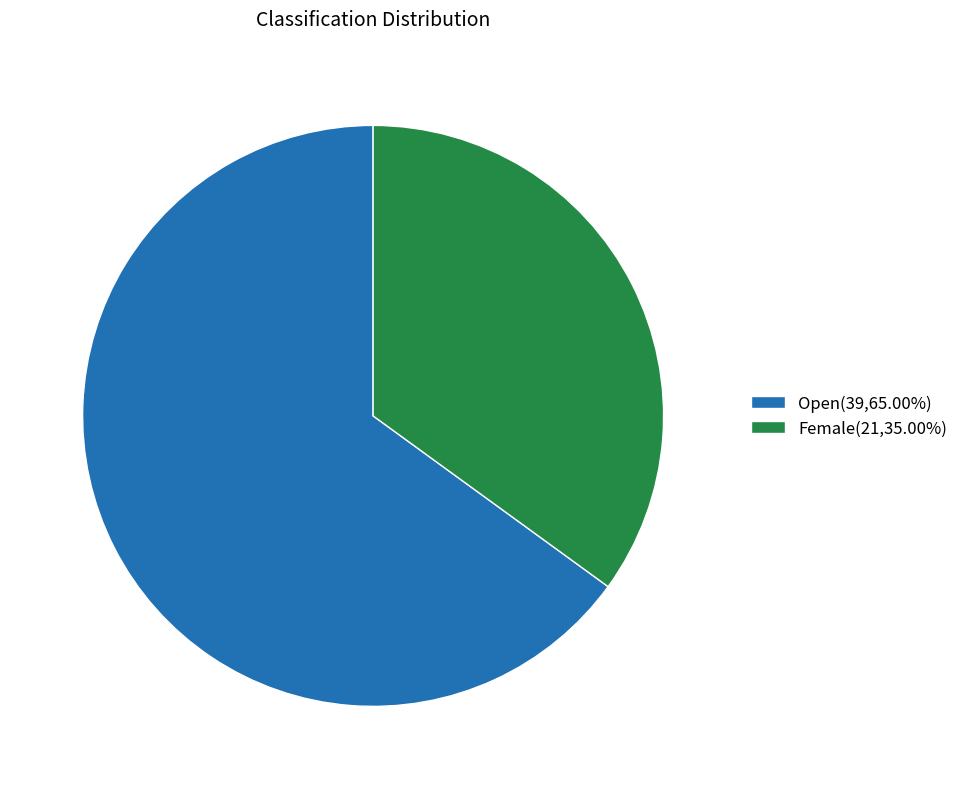

The Female slice represents 35% of the pie. True or false?

True